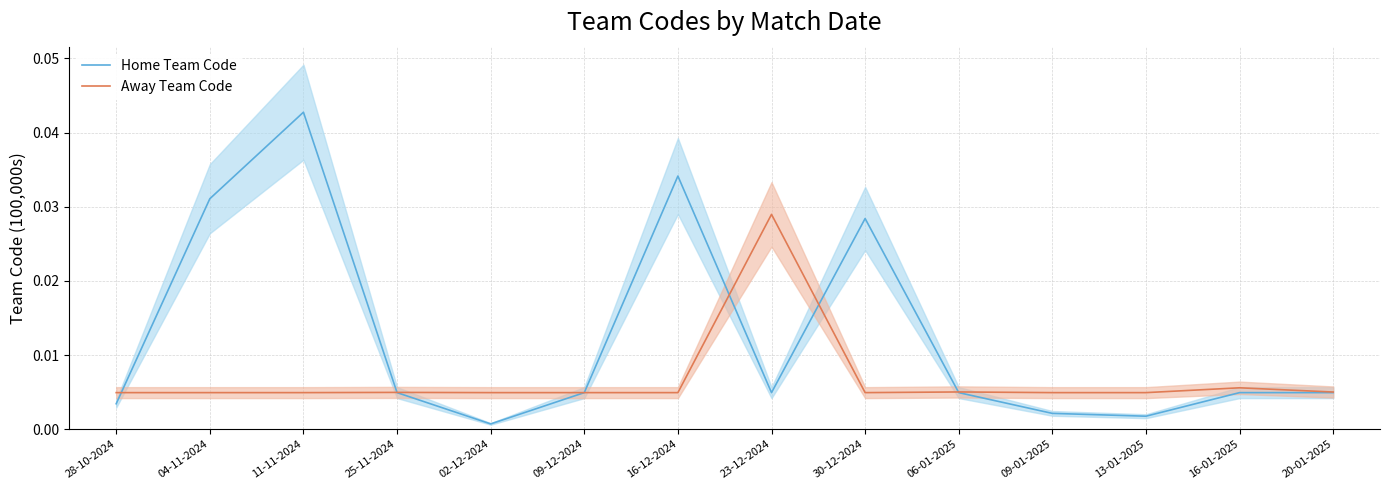

At which category does Home Team Code reach its first local peak?

11-11-2024